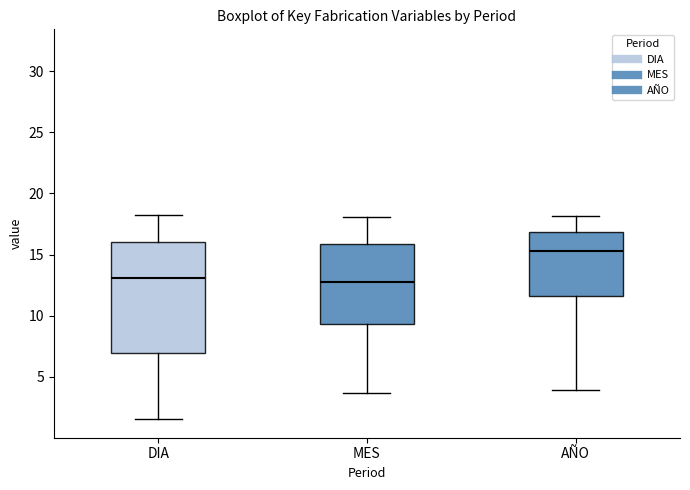

Comparing the boxes themselves (not the whiskers), which one is the tallest?

DIA